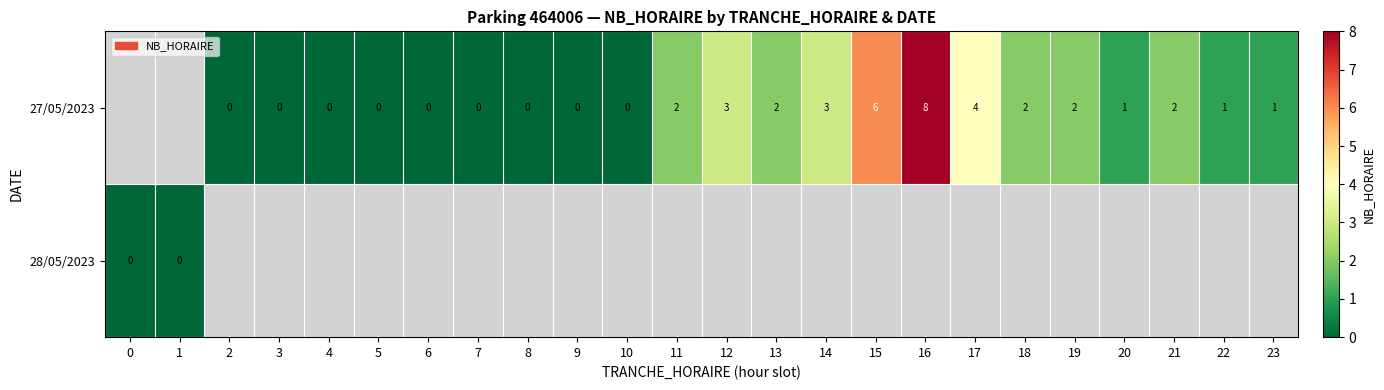

True or false: 27/05/2023 has a value of 1 at 14.

False